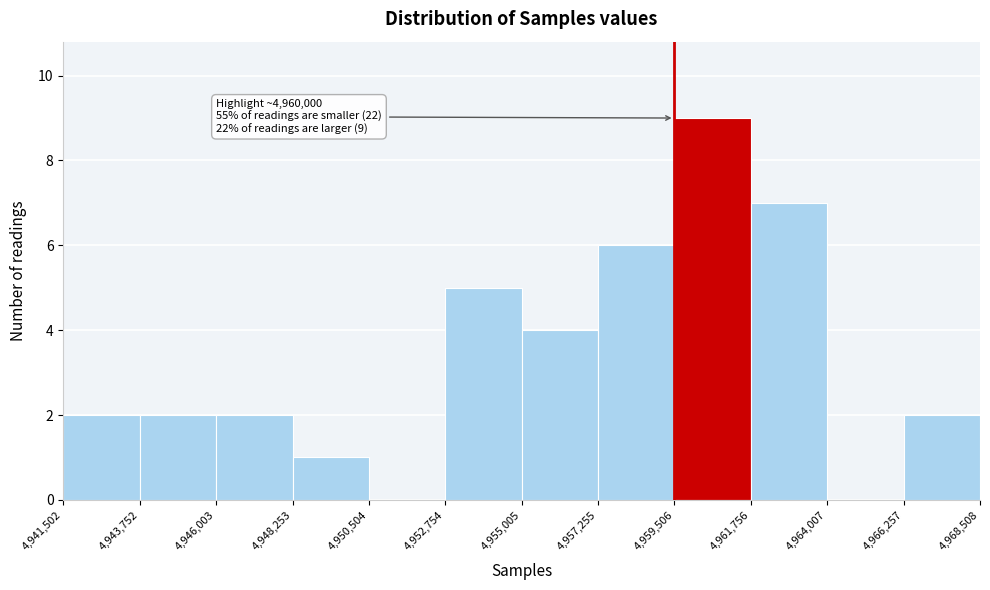

Over which range of the x-axis is the bar tallest?

4,959,506 to 4,961,756